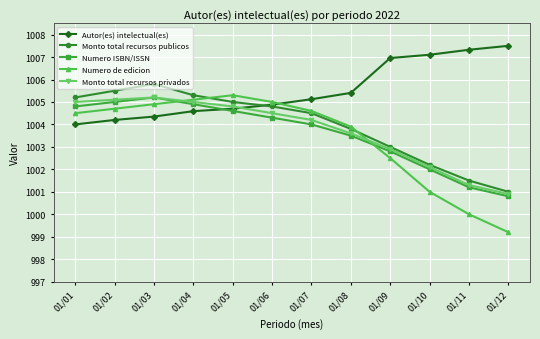

What is the maximum value for Numero ISBN/ISSN?

1005.2